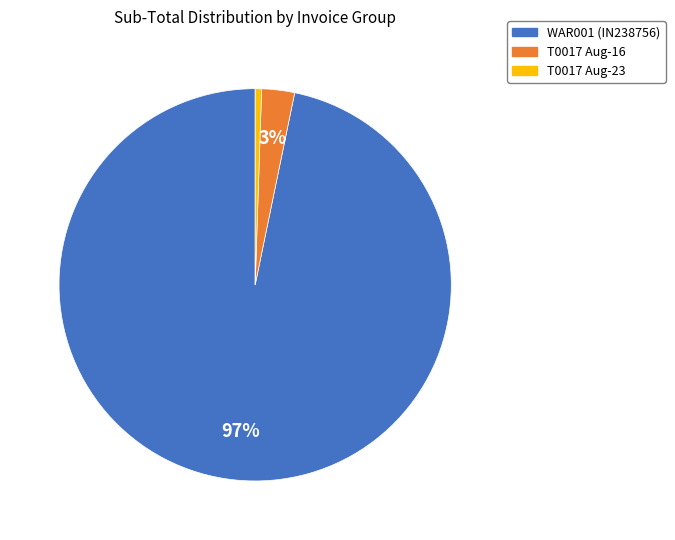

Which slice is the smallest?

T0017 Aug-23